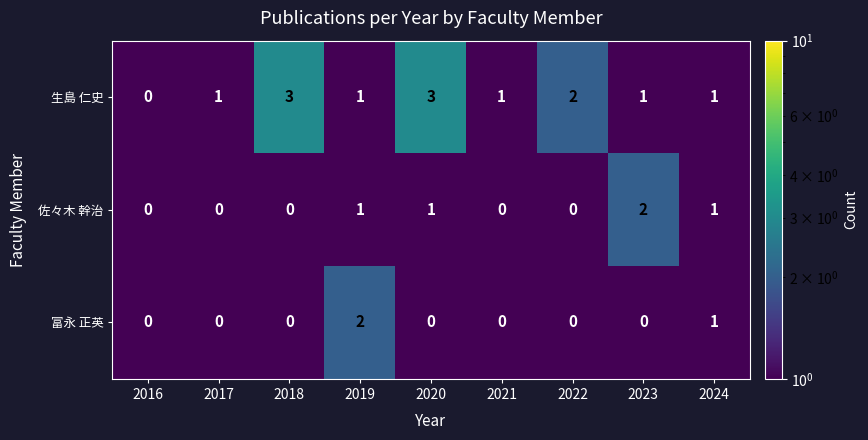

Which series changed the most between 2020 and 2024?

生島 仁史